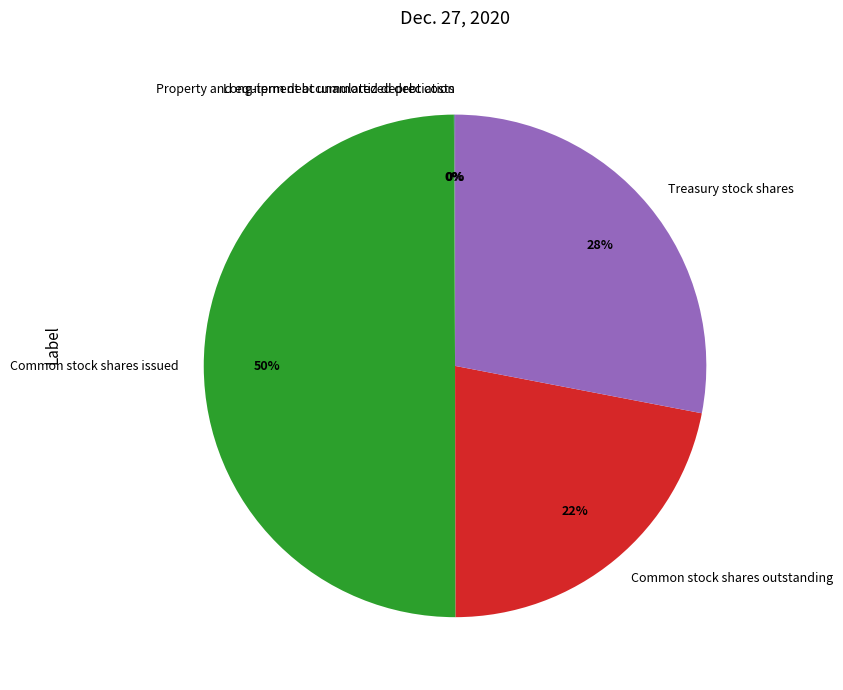

The Treasury stock shares slice represents 36% of the pie. True or false?

False